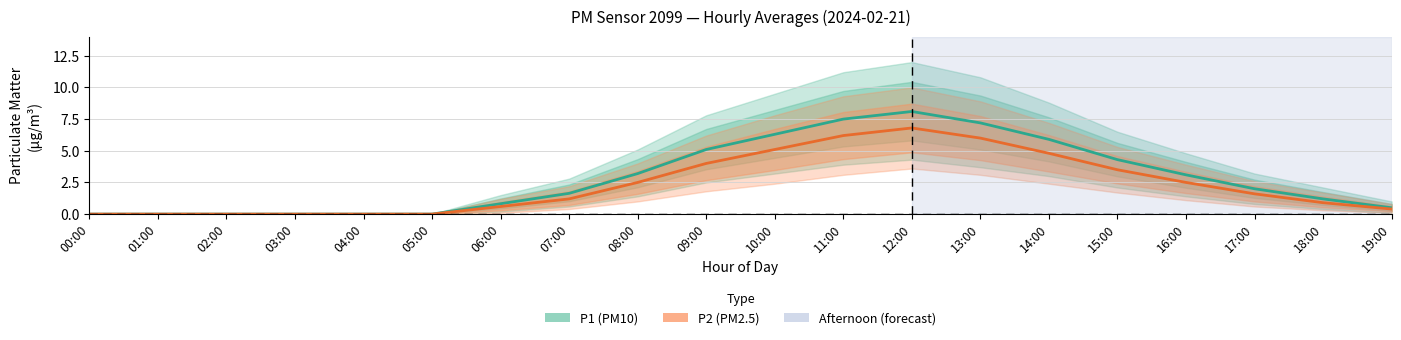

What is the difference between the maximum and minimum values in the P1 (PM10) series?

8.1